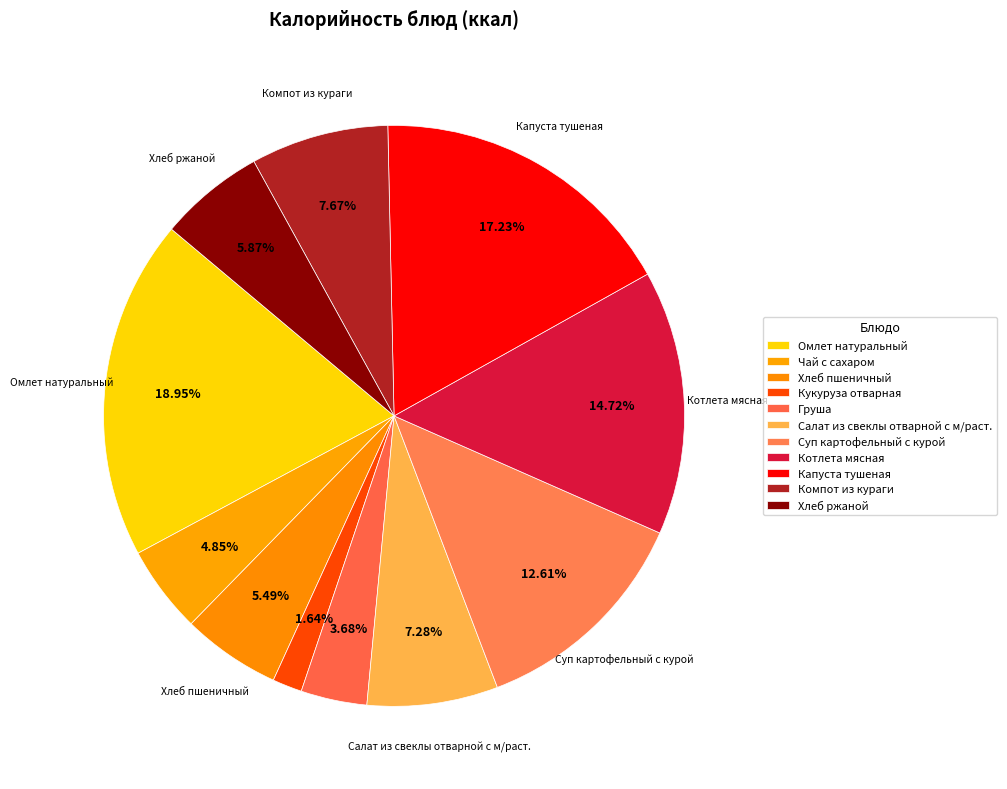

To the nearest percent, what is the combined percentage of Груша and Кукуруза отварная?

5%